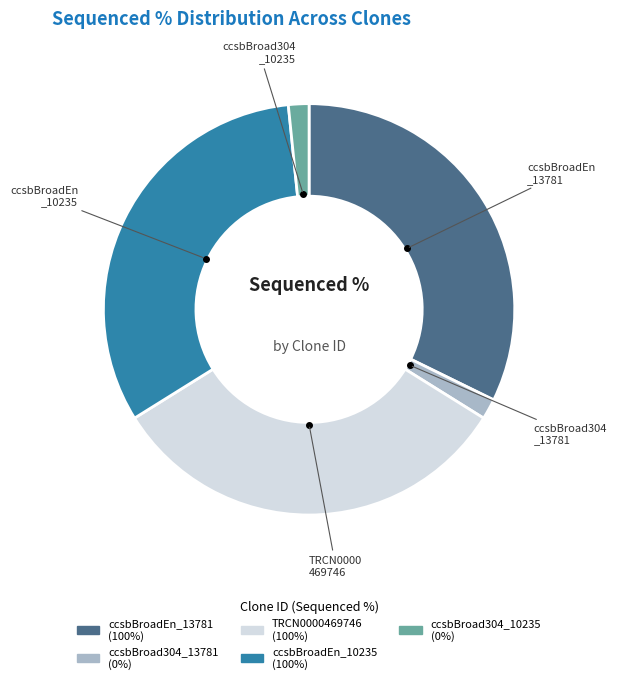

Count the number of slices in the pie.

5